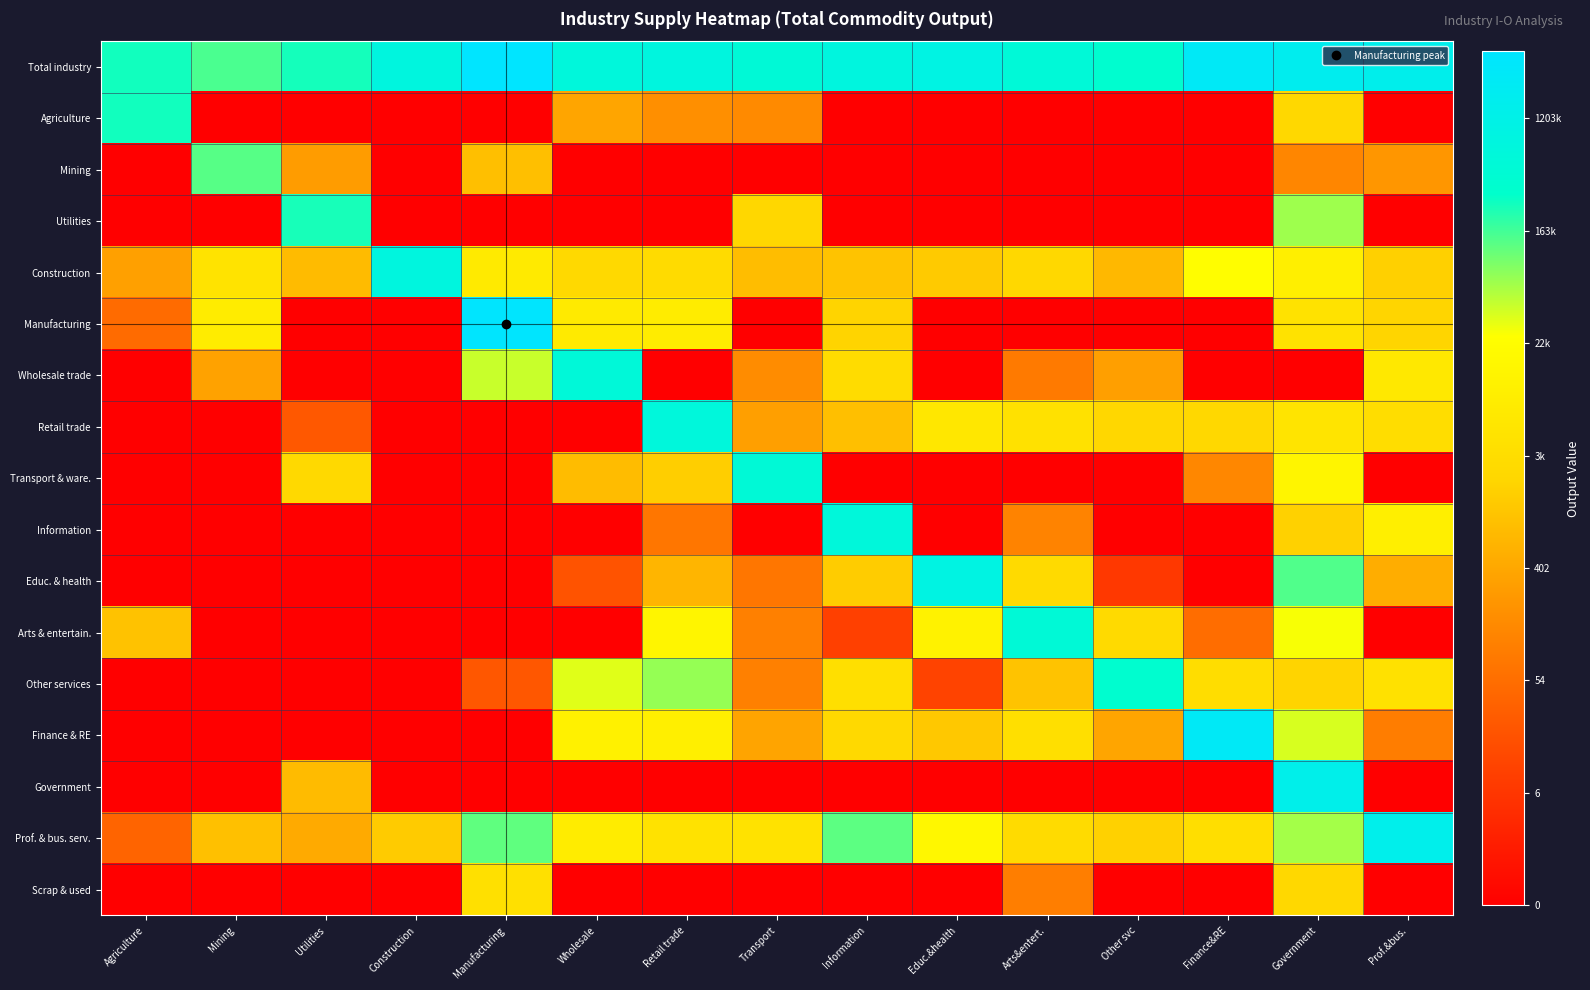

At which category is the sum across all series the highest?

Government